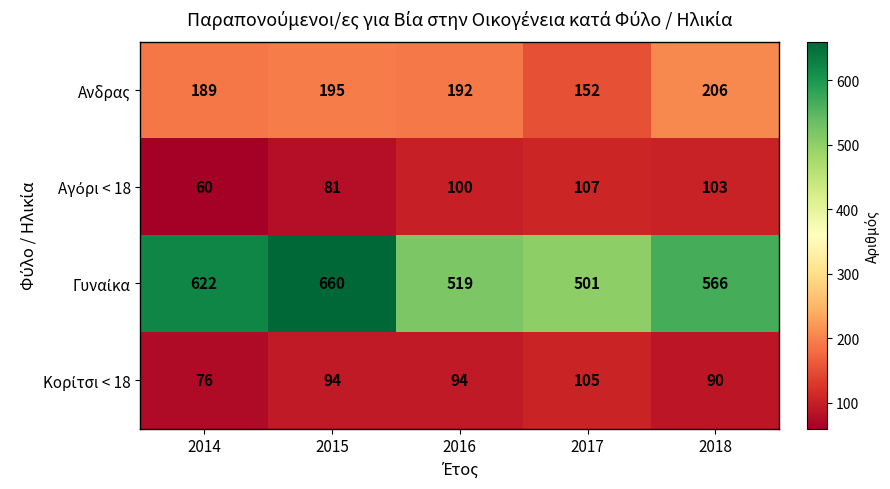

What is the difference between the highest and lowest values at 2018?

476